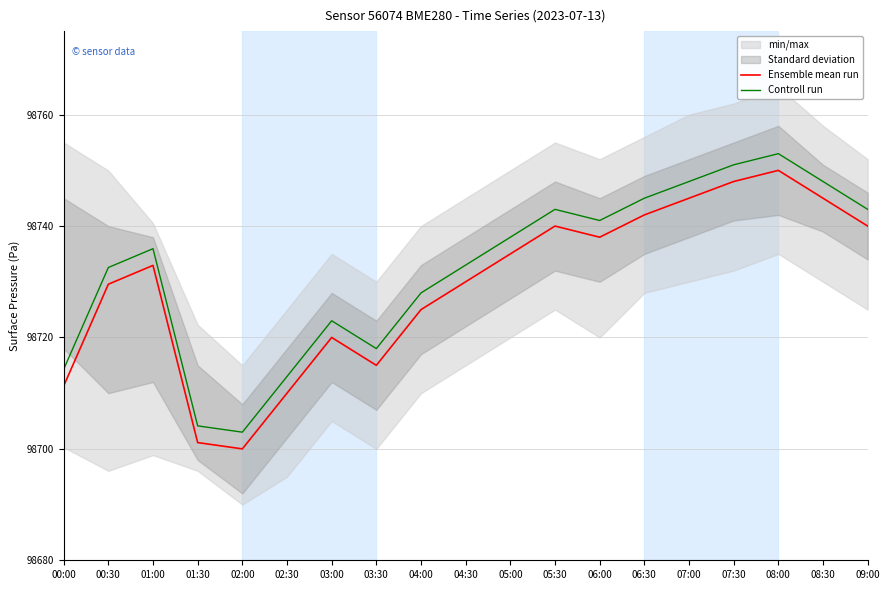

How many data points in Ensemble mean run are less than 98732?

9